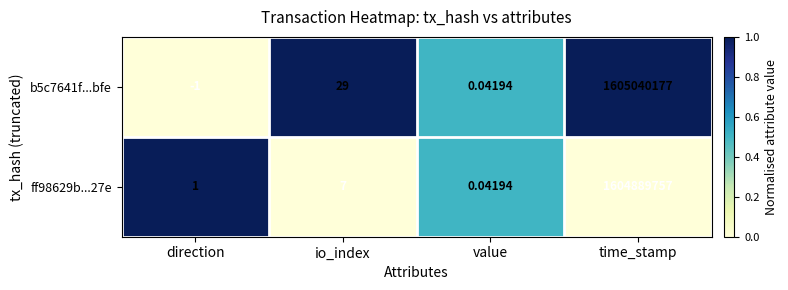

Count the number of categories in the chart.

4